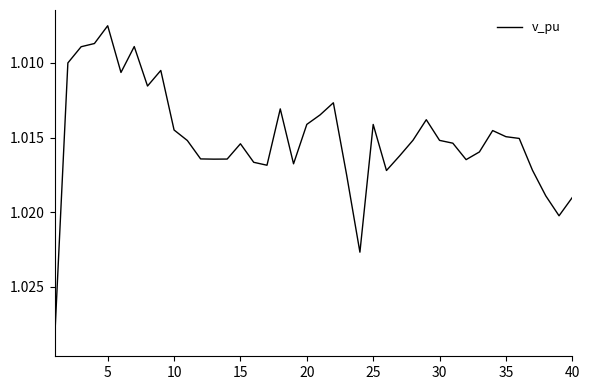

True or false: the data shows 0.5 at 5.

False